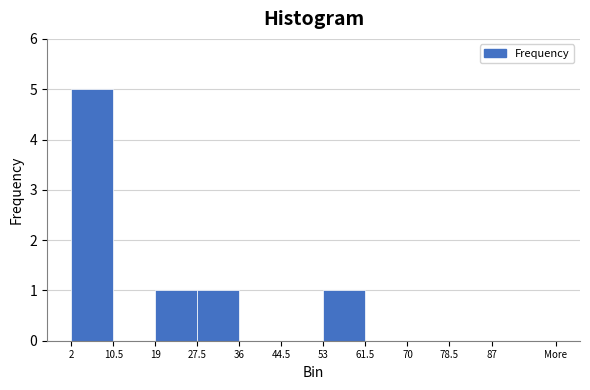

Reading left to right, extract all data points from this chart.

2=5	10.5=0	19=1	27.5=1	36=0	44.5=0	53=1	61.5=0	70=0	78.5=0	87=0